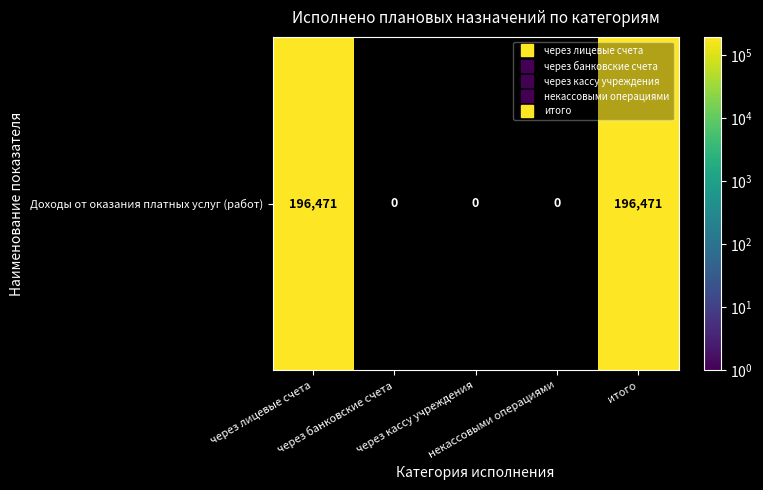

Where is the data nearest to the value 98235?

через банковские счета